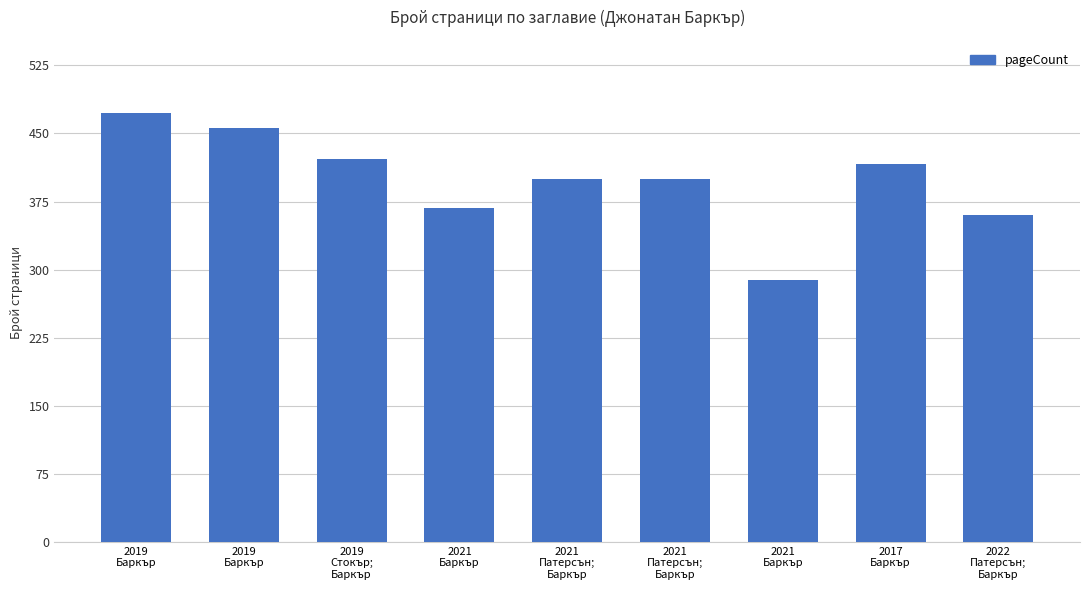

What is the smallest value displayed?

288